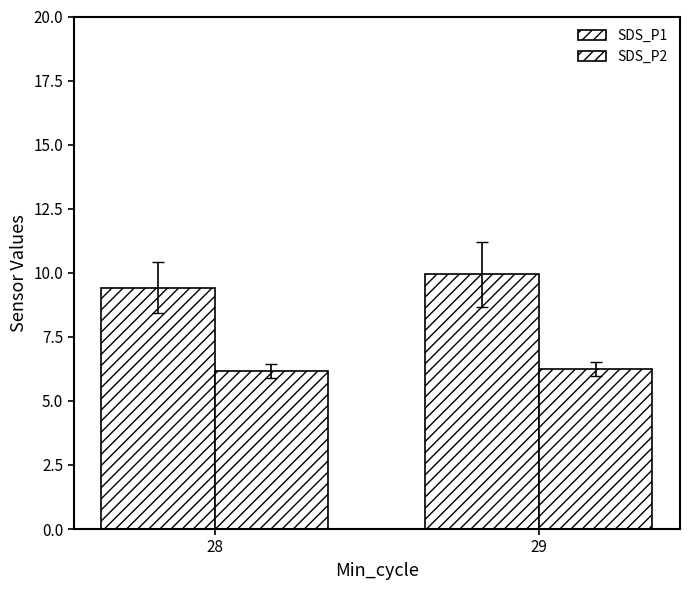

At which label is SDS_P1 closest to 9?

28